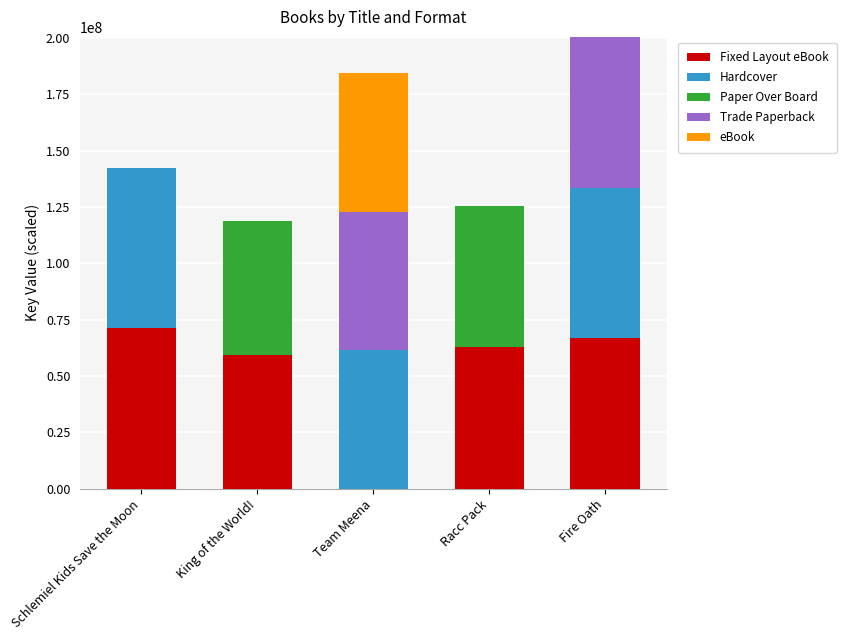

What is the total value across all series at Racc Pack?

125360251.3